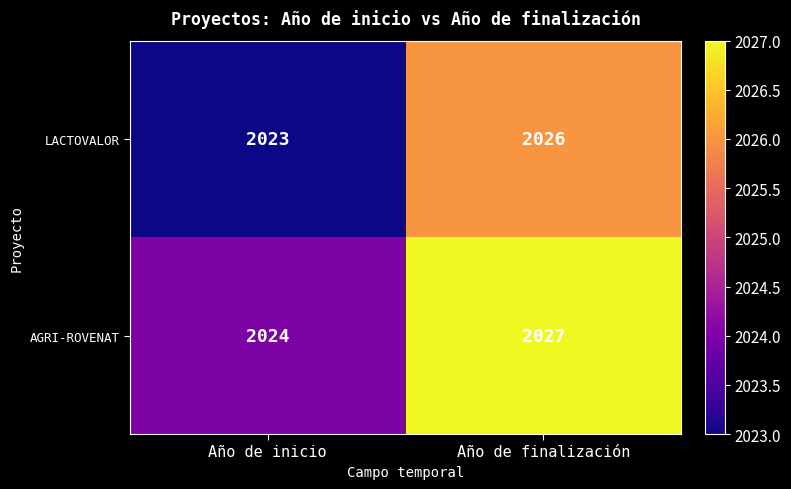

What is the approximate value of LACTOVALOR at Año de finalización?

2026